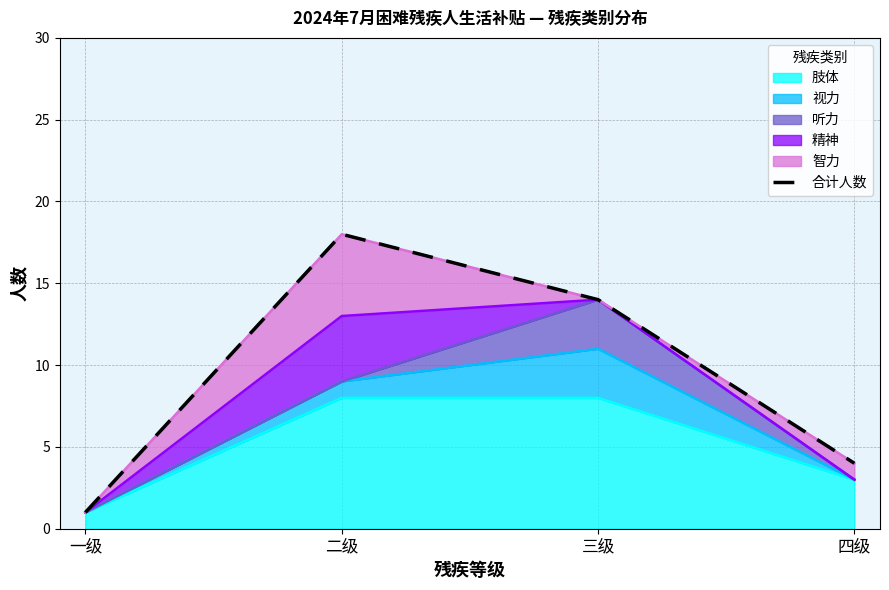

Approximately how many times larger is the value at 三级 compared to 四级?

3.5